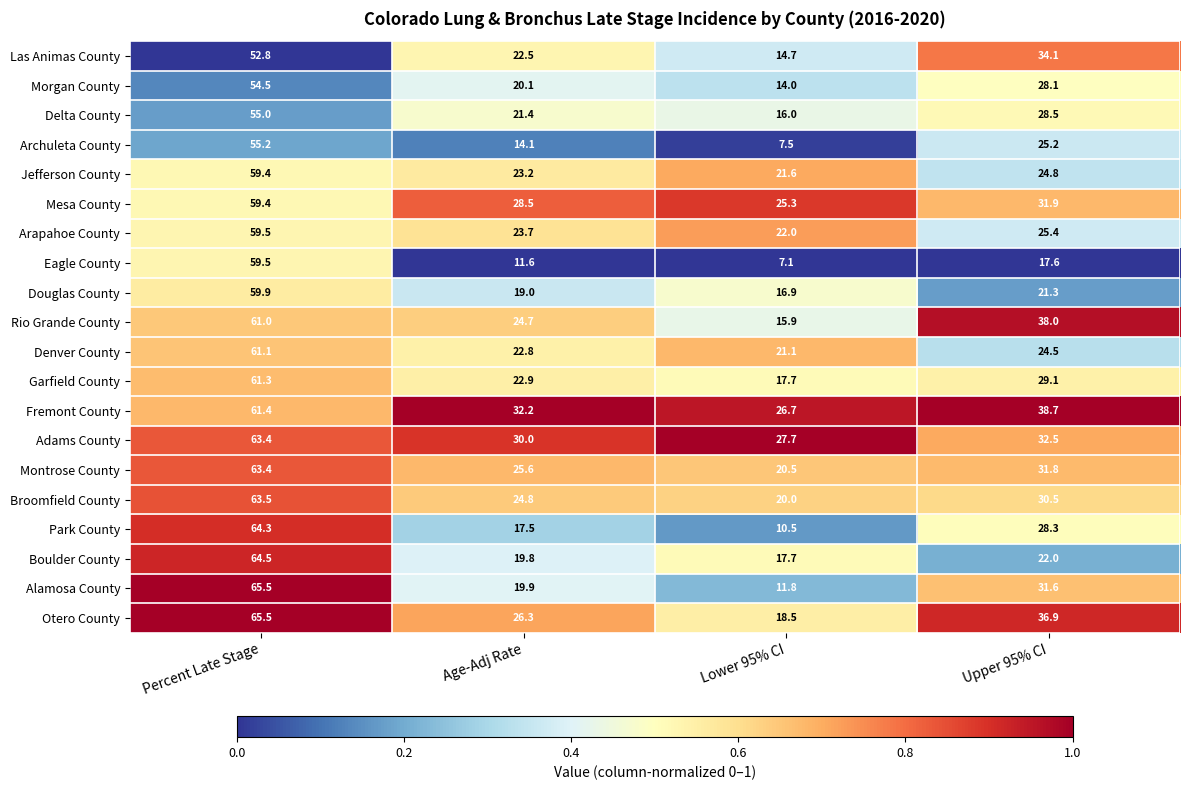

The value of Arapahoe County at Age-Adj Rate is 23.7. True or false?

True